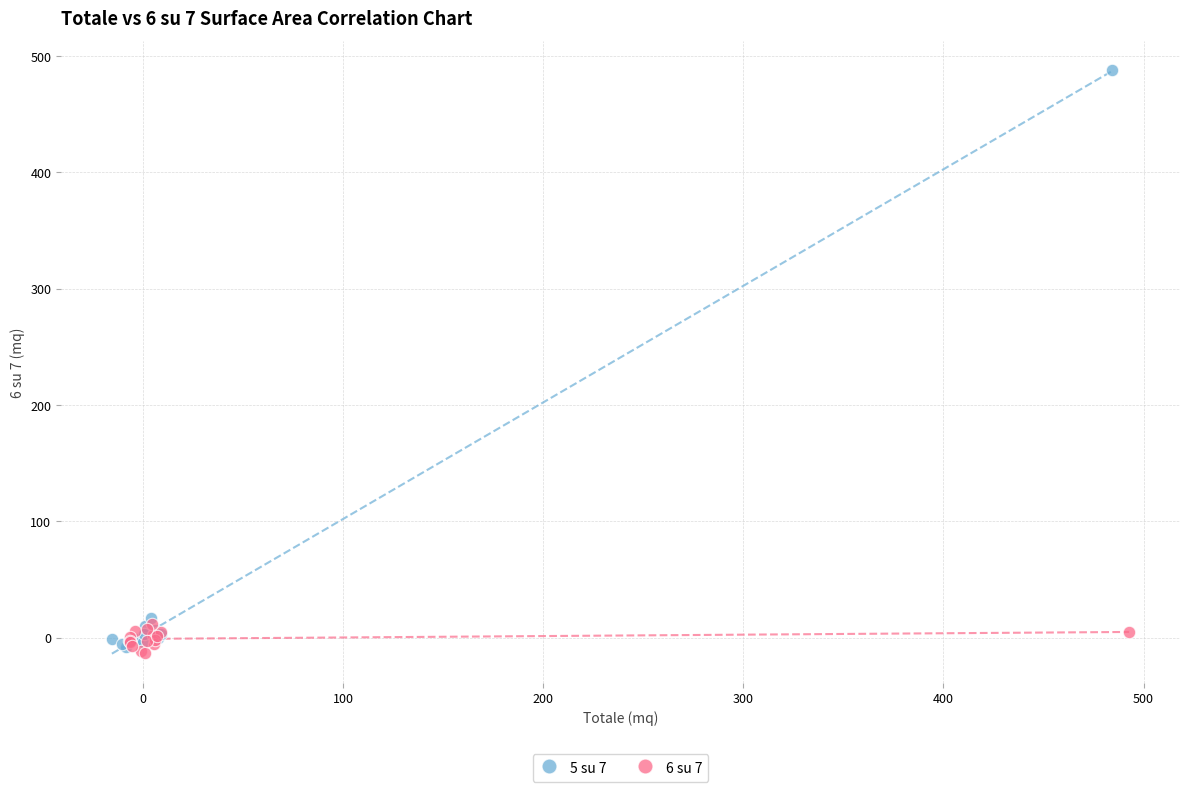

Which series reaches the maximum Y coordinate?

5 su 7